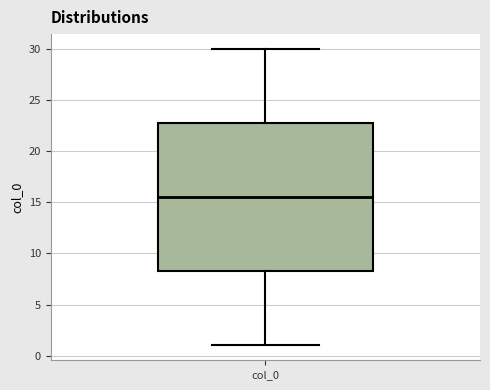

Transcribe this box plot: give where the median line is, the range the box spans, and where the two whiskers end, as read against the y-axis. The values are not printed on the chart, so give them approximately, as read against the axis.

median 15.5, box 8.5 to 23.0, whiskers 1.0 to 30.0